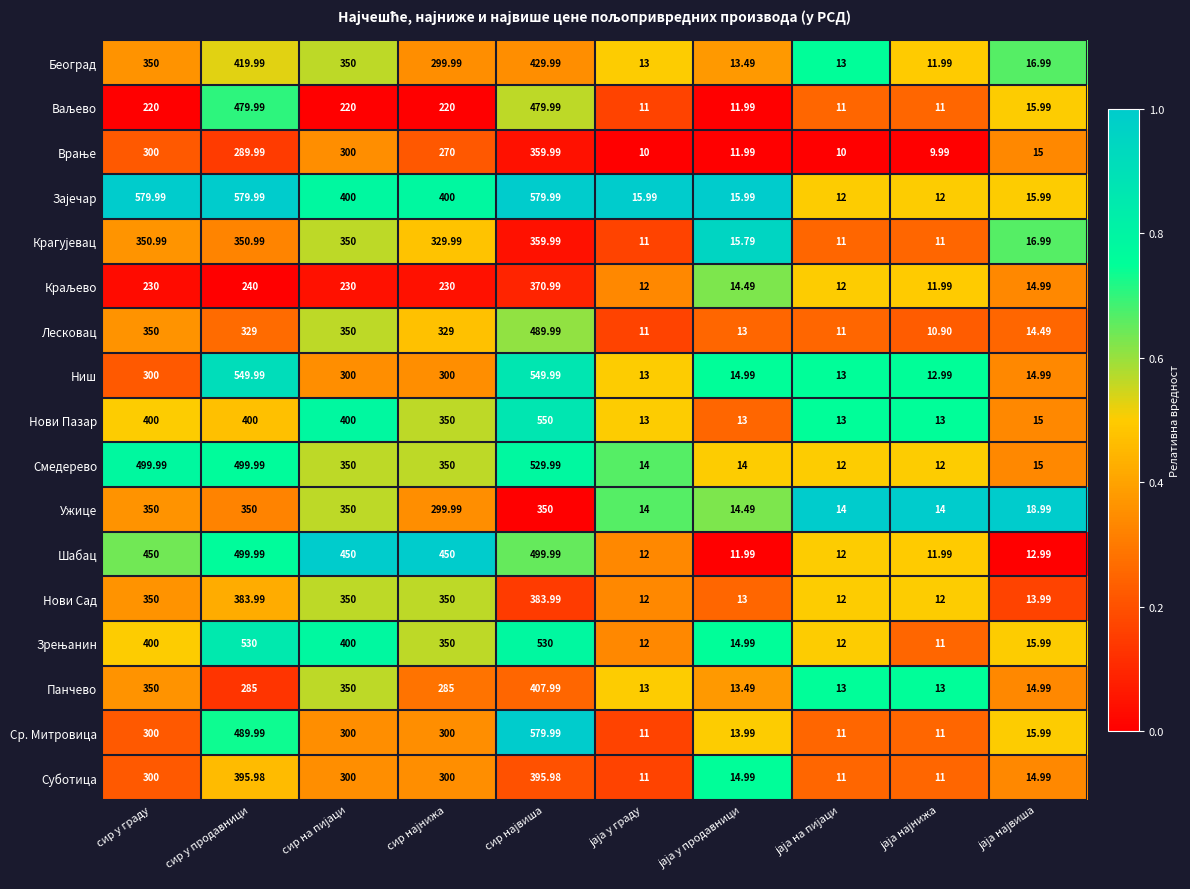

Count the number of data series in this chart.

17